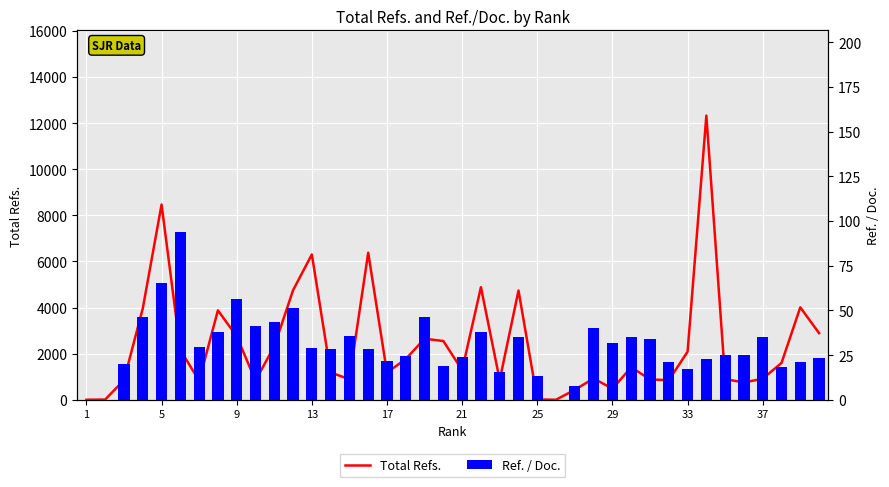

Does the chart contain any negative values?

No